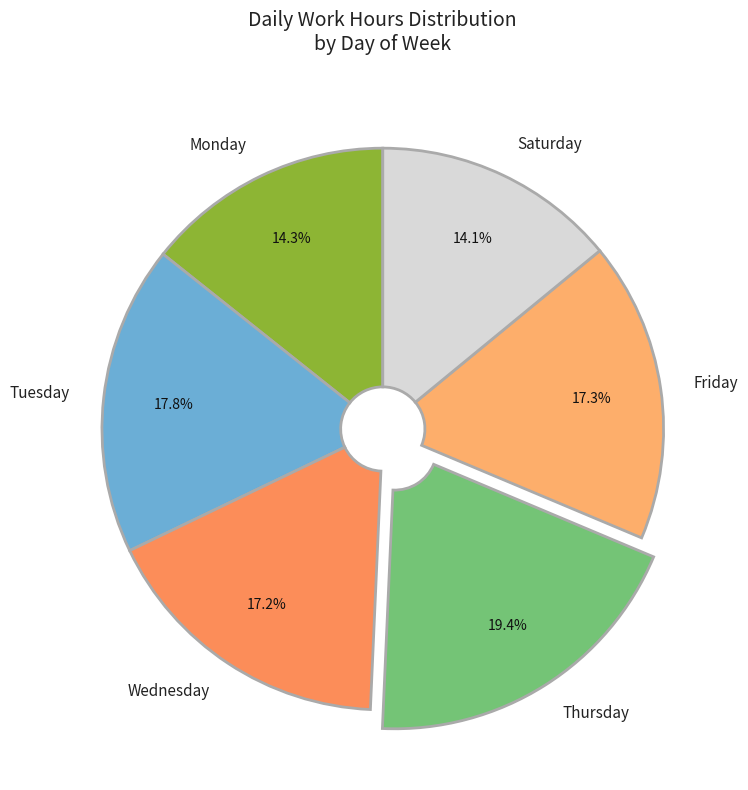

What is the total percentage of Tuesday and Saturday?

31.9%